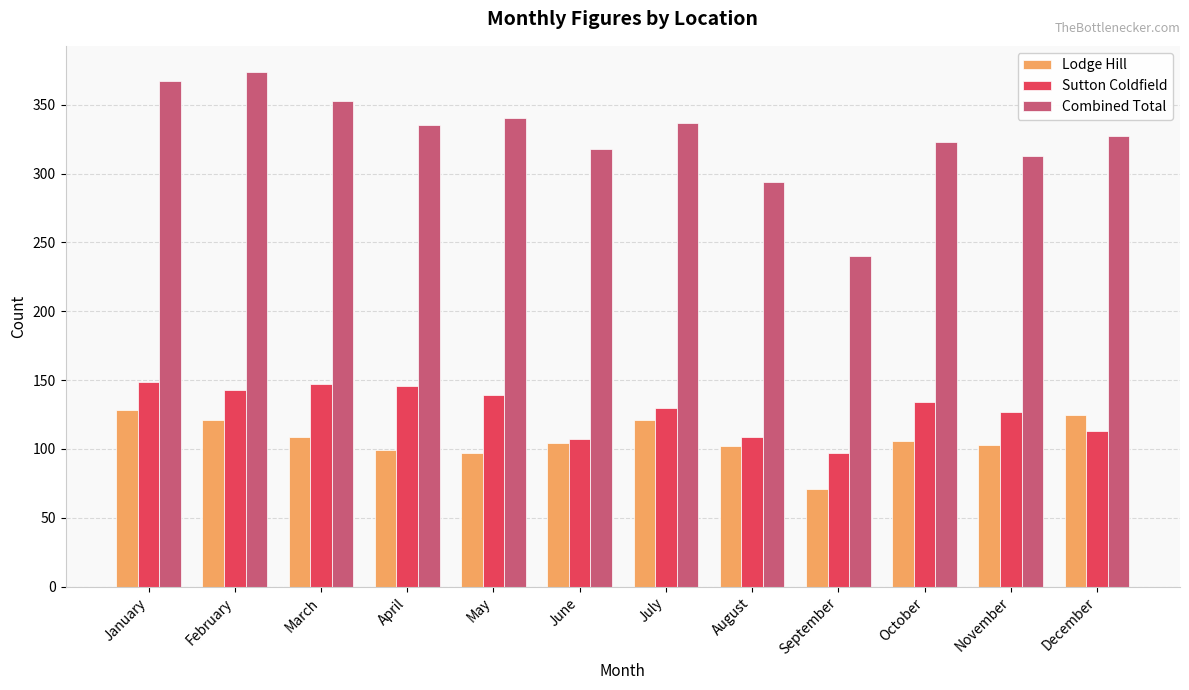

The value of Combined Total at May is 340. True or false?

True